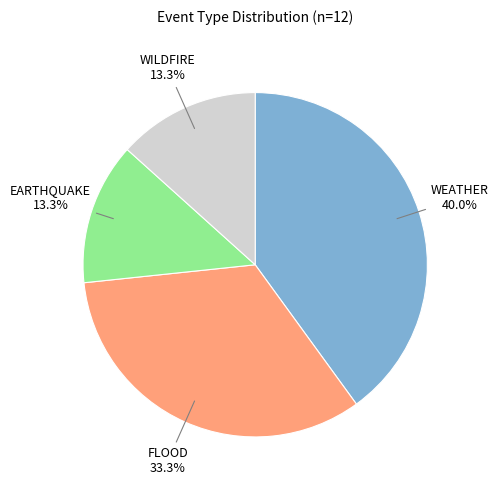

How many segments does this pie chart have?

4